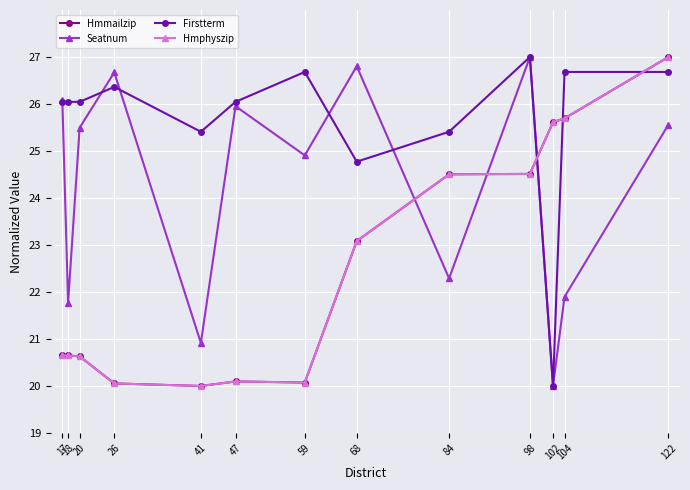

Reading left to right, what are all the values shown in this chart?

Hmmailzip: 20.7	20.6	20.6	20.1	20.0	20.1	20.1	23.1	24.5	24.5	25.6	25.7	27.0
Seatnum: 26.1	21.8	25.5	26.7	20.9	26.0	24.9	26.8	22.3	27.0	20.0	21.9	25.6
Firstterm: 26.0	26.0	26.0	26.4	25.4	26.0	26.7	24.8	25.4	27.0	20.0	26.7	26.7
Hmphyszip: 20.7	20.6	20.6	20.1	20.0	20.1	20.1	23.1	24.5	24.5	25.6	25.7	27.0